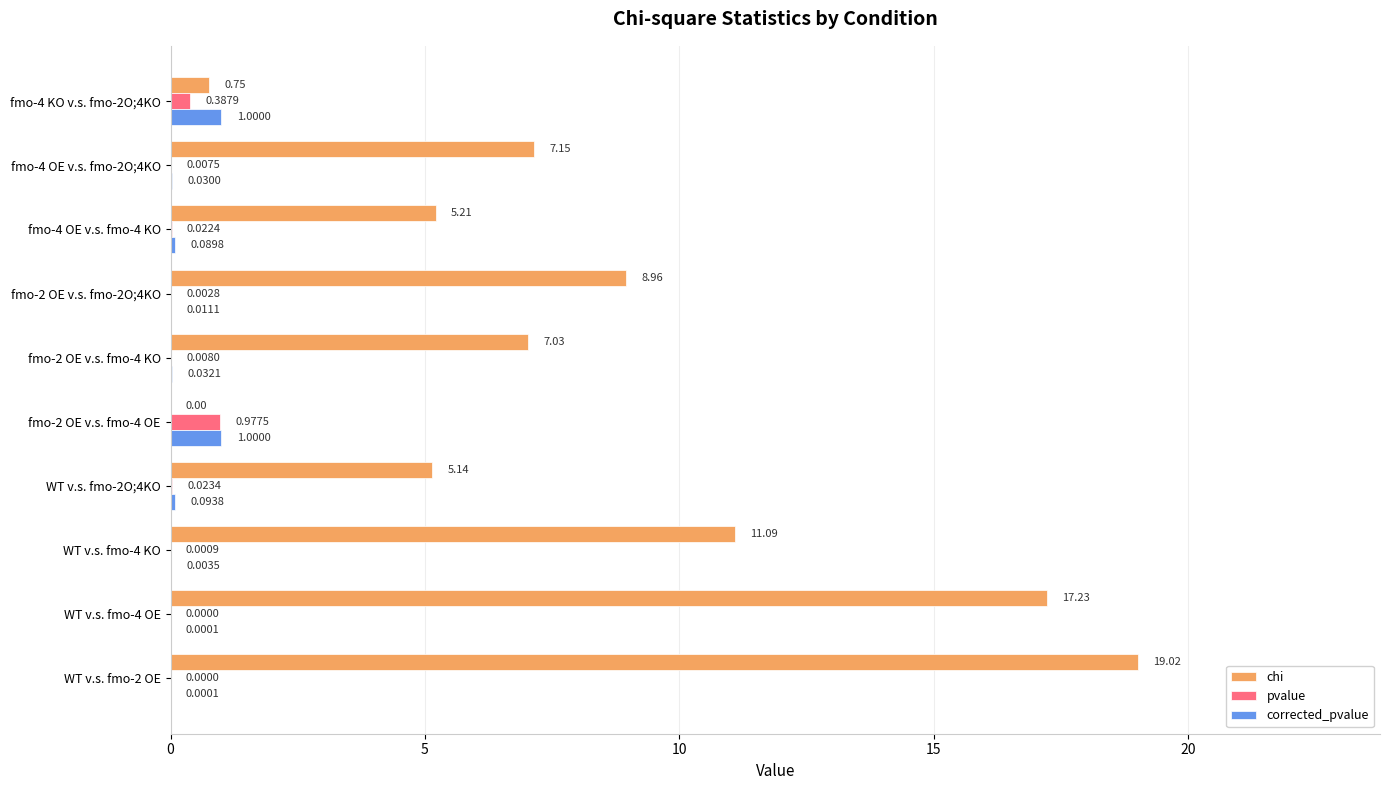

Between WT v.s. fmo-2 OE and fmo-2 OE v.s. fmo-2O;4KO, which series saw the biggest shift?

chi